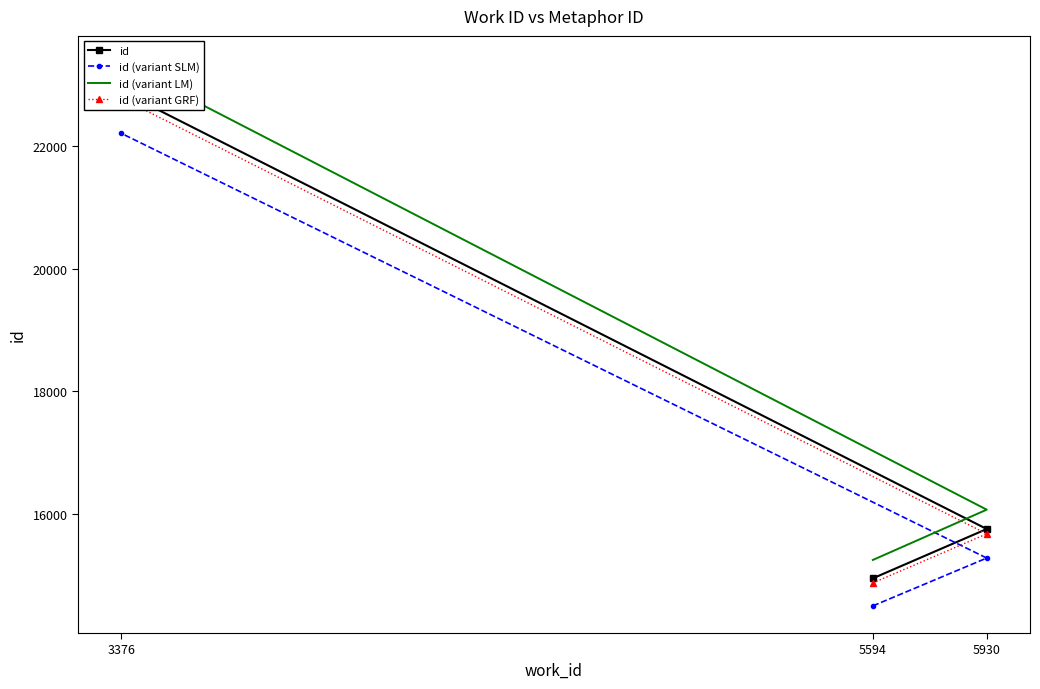

Where is id (variant SLM) nearest to the value 18355?

5930